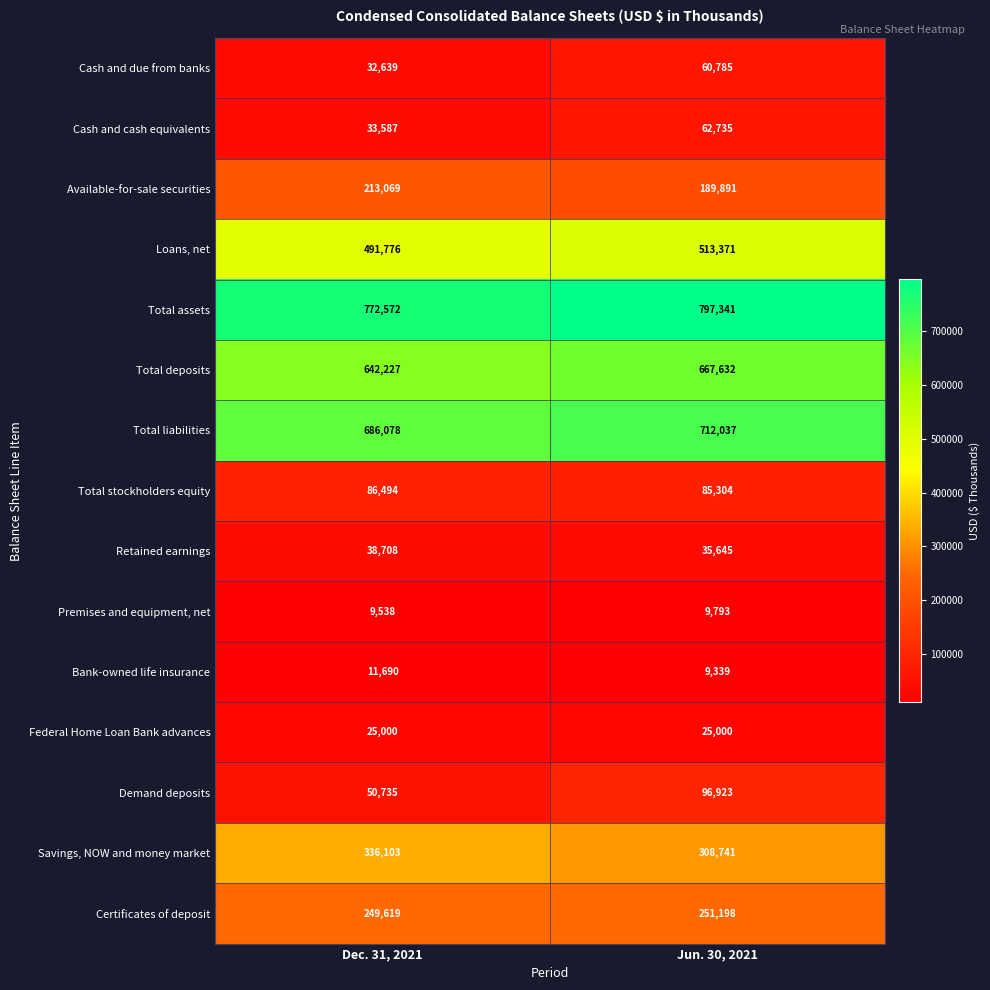

Reading left to right, what are all the values shown in this chart?

Cash and due from banks: Dec. 31, 2021=32639	Jun. 30, 2021=60785
Cash and cash equivalents: Dec. 31, 2021=33587	Jun. 30, 2021=62735
Available-for-sale securities: Dec. 31, 2021=213069	Jun. 30, 2021=189891
Loans, net: Dec. 31, 2021=491776	Jun. 30, 2021=513371
Total assets: Dec. 31, 2021=772572	Jun. 30, 2021=797341
Total deposits: Dec. 31, 2021=642227	Jun. 30, 2021=667632
Total liabilities: Dec. 31, 2021=686078	Jun. 30, 2021=712037
Total stockholders equity: Dec. 31, 2021=86494	Jun. 30, 2021=85304
Retained earnings: Dec. 31, 2021=38708	Jun. 30, 2021=35645
Premises and equipment, net: Dec. 31, 2021=9538	Jun. 30, 2021=9793
Bank-owned life insurance: Dec. 31, 2021=11690	Jun. 30, 2021=9339
Federal Home Loan Bank advances: Dec. 31, 2021=25000	Jun. 30, 2021=25000
Demand deposits: Dec. 31, 2021=50735	Jun. 30, 2021=96923
Savings, NOW and money market: Dec. 31, 2021=336103	Jun. 30, 2021=308741
Certificates of deposit: Dec. 31, 2021=249619	Jun. 30, 2021=251198